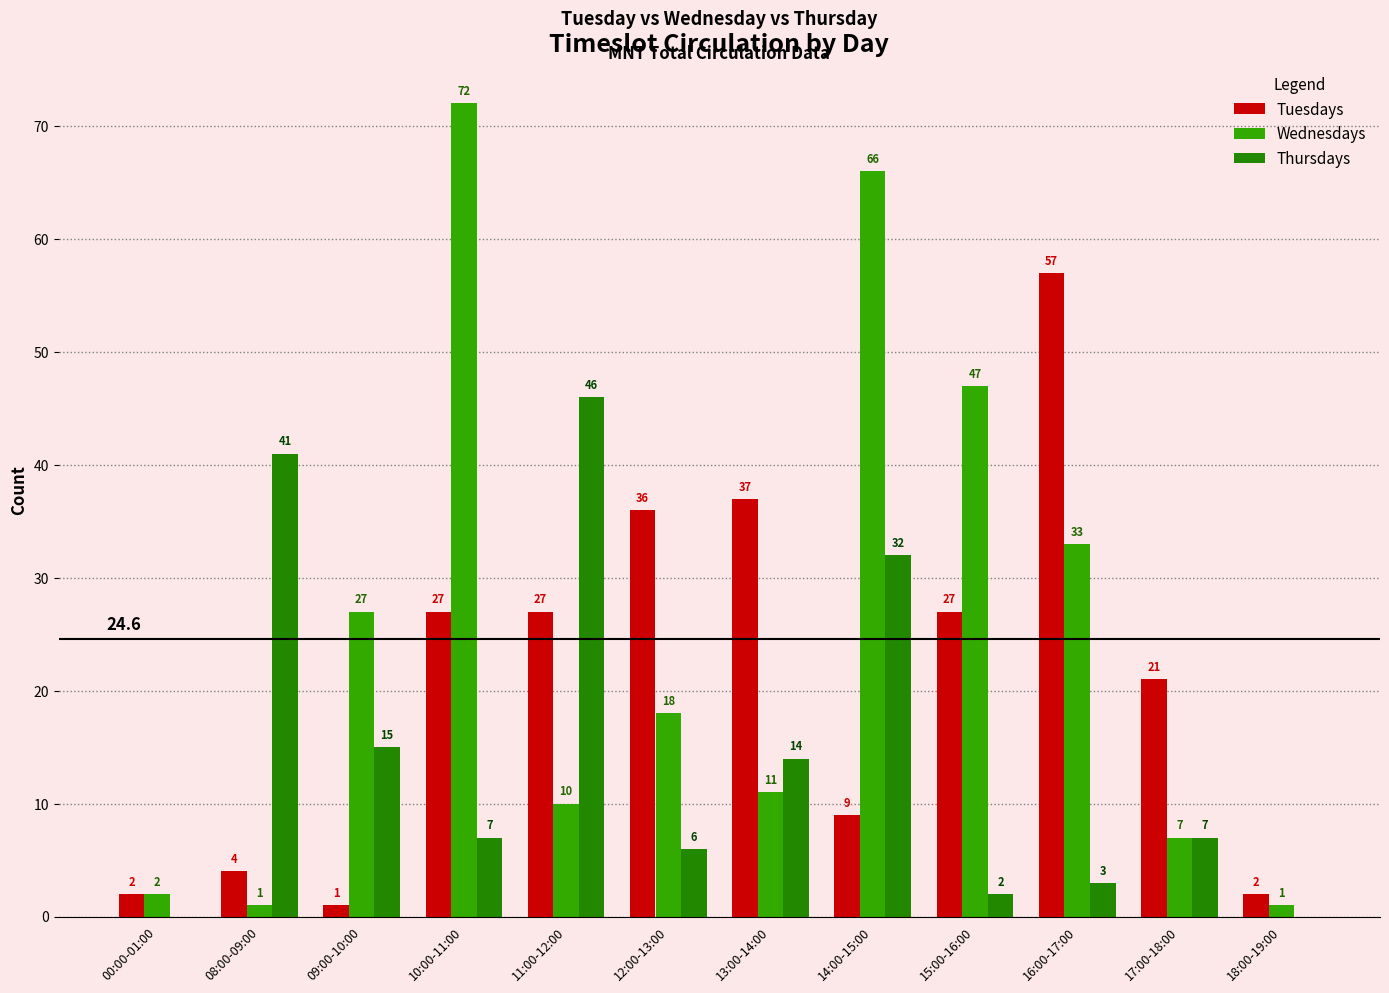

The value of Thursdays at 13:00-14:00 is 9. True or false?

False